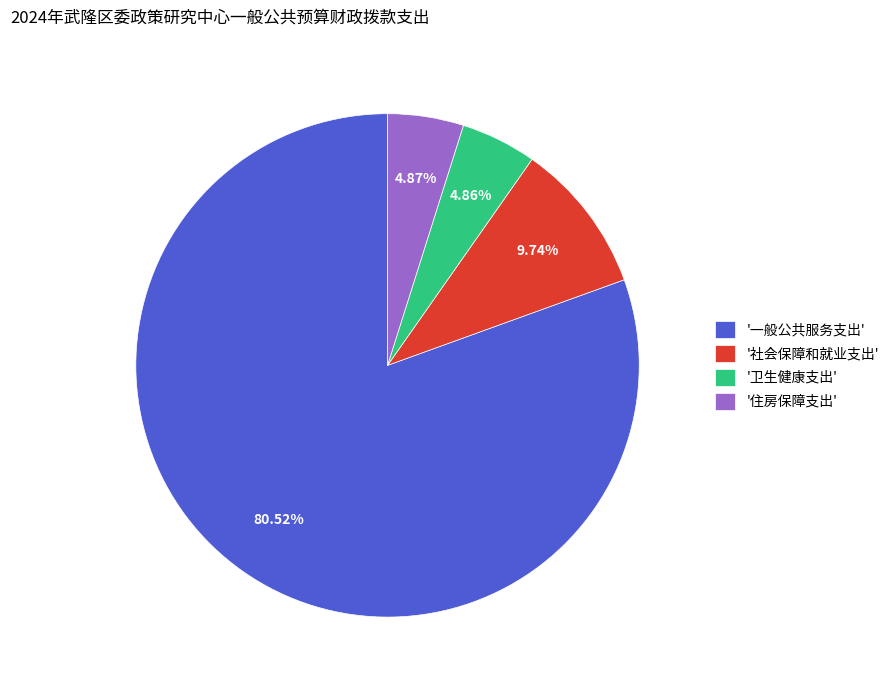

Is the sum of '卫生健康支出' and '住房保障支出' greater than half?

No